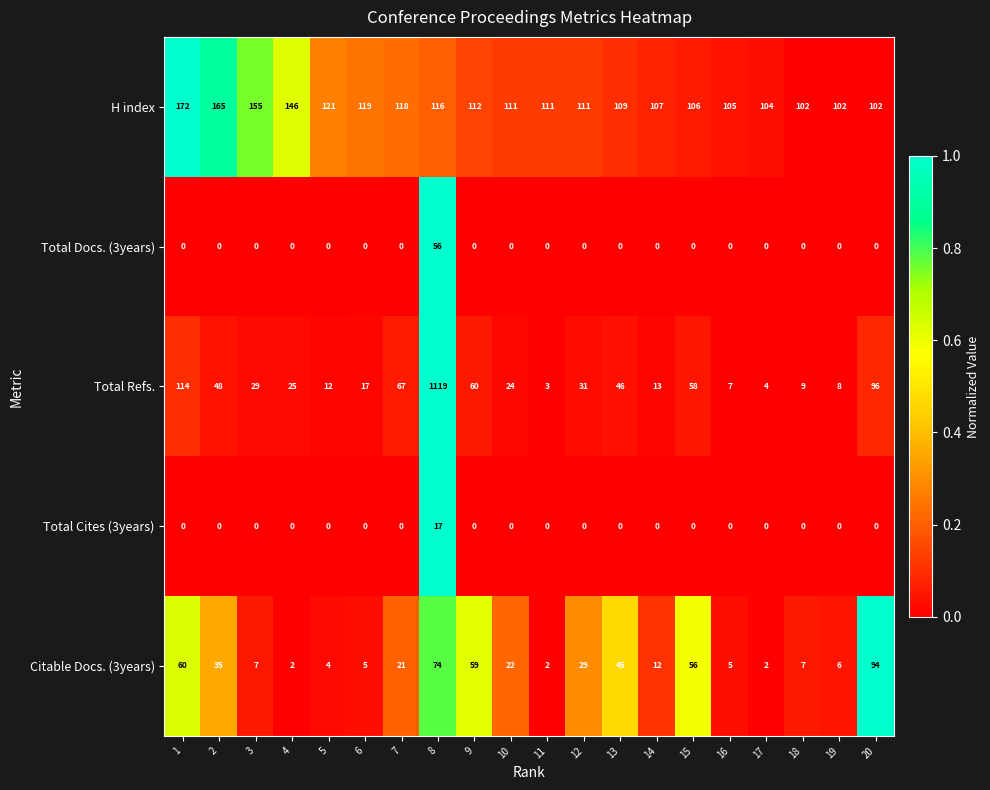

What is the difference between the highest and lowest values at 2?

165